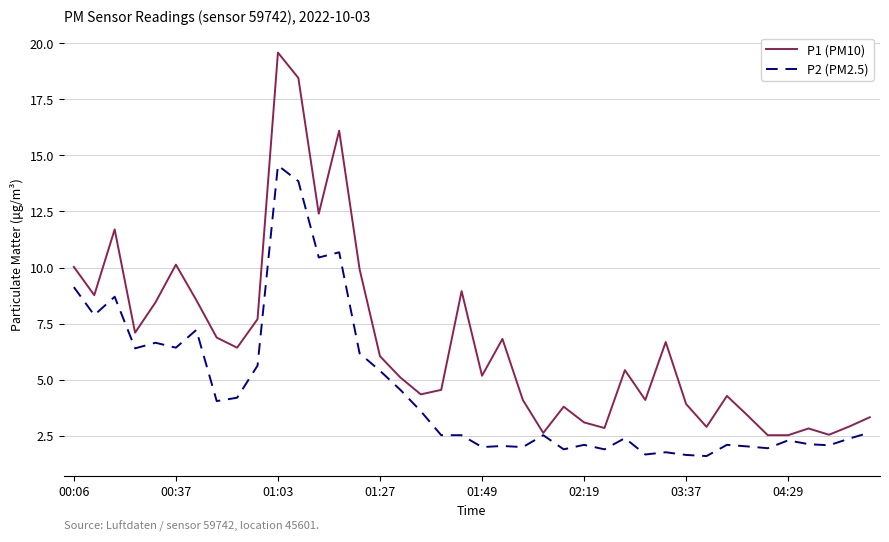

What is the maximum value shown in the chart?

19.6